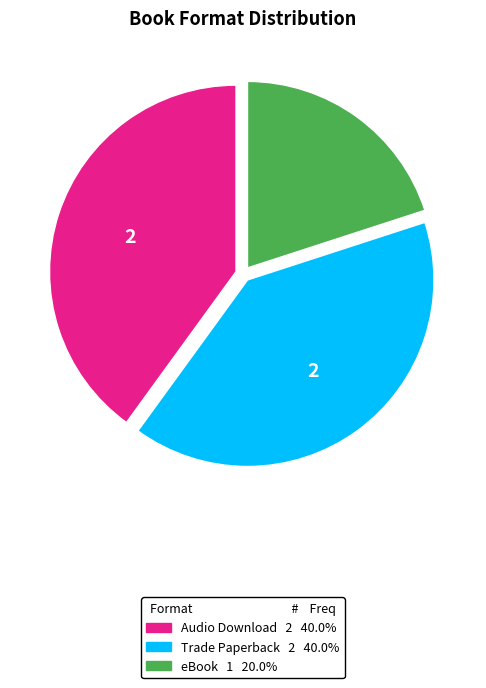

Does any single category account for the majority?

No